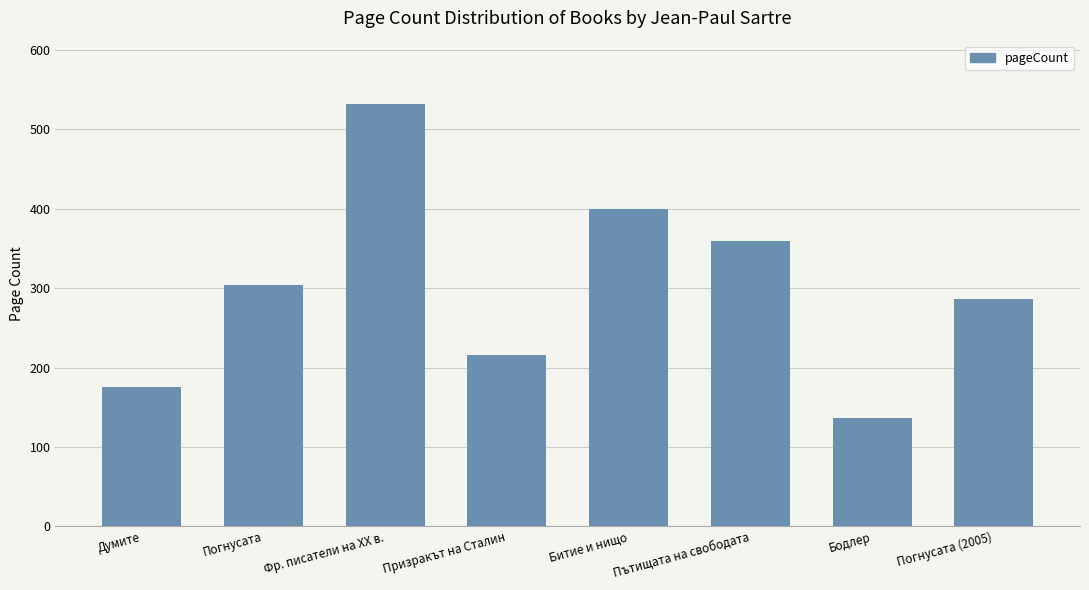

What is the label of the 6th bar from the right?

Фр. писатели на XX в.